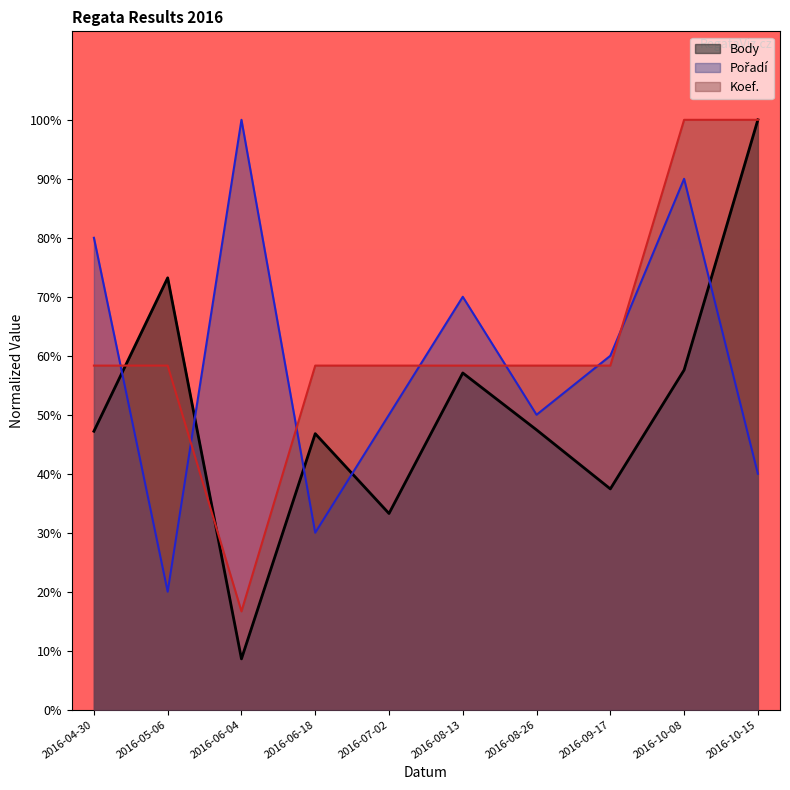

Between 2016-06-18 and 2016-07-02, which series saw the biggest shift?

Pořadí